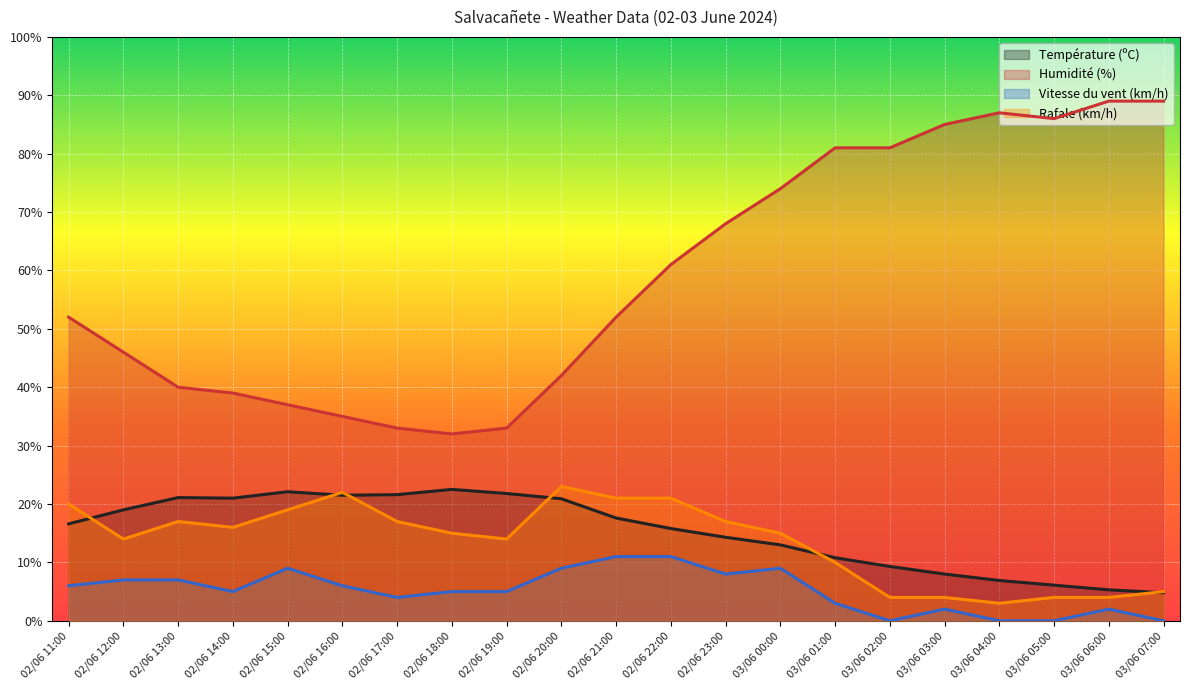

At which label does Humidité (%) first exceed 52?

02/06 22:00